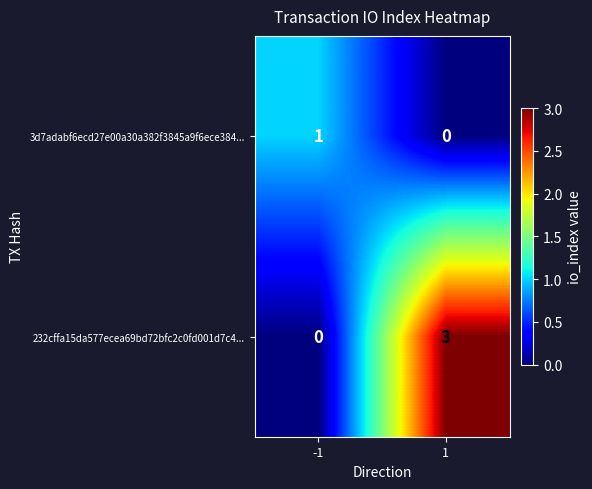

Rank the series by their maximum value, from highest to lowest.

232cffa15da577ecea69bd72bfc2c0fd001d7c4..., 3d7adabf6ecd27e00a30a382f3845a9f6ece384...